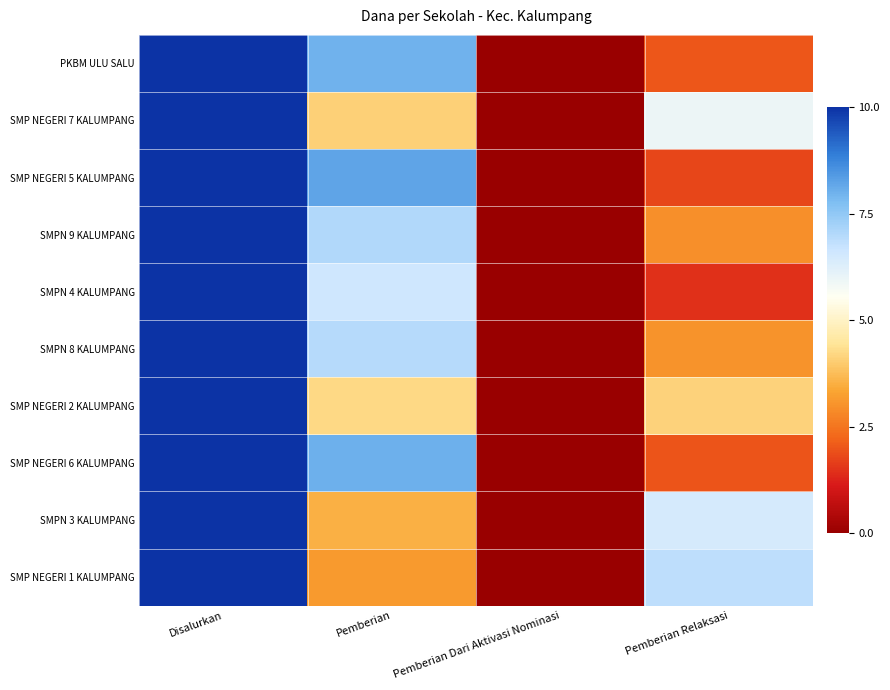

Reading left to right, what are all the values shown in this chart?

PKBM ULU SALU: Disalurkan=10.0	Pemberian=8.0	Pemberian Dari Aktivasi Nominasi=0.0	Pemberian Relaksasi=2.0
SMP NEGERI 7 KALUMPANG: Disalurkan=10.0	Pemberian=4.1	Pemberian Dari Aktivasi Nominasi=0.0	Pemberian Relaksasi=5.9
SMP NEGERI 5 KALUMPANG: Disalurkan=10.0	Pemberian=8.2	Pemberian Dari Aktivasi Nominasi=0.0	Pemberian Relaksasi=1.8
SMPN 9 KALUMPANG: Disalurkan=10.0	Pemberian=7.1	Pemberian Dari Aktivasi Nominasi=0.0	Pemberian Relaksasi=2.9
SMPN 4 KALUMPANG: Disalurkan=10.0	Pemberian=6.6	Pemberian Dari Aktivasi Nominasi=0.0	Pemberian Relaksasi=1.5
SMPN 8 KALUMPANG: Disalurkan=10.0	Pemberian=7.0	Pemberian Dari Aktivasi Nominasi=0.0	Pemberian Relaksasi=3.0
SMP NEGERI 2 KALUMPANG: Disalurkan=10.0	Pemberian=4.2	Pemberian Dari Aktivasi Nominasi=0.0	Pemberian Relaksasi=4.1
SMP NEGERI 6 KALUMPANG: Disalurkan=10.0	Pemberian=8.0	Pemberian Dari Aktivasi Nominasi=0.0	Pemberian Relaksasi=2.0
SMPN 3 KALUMPANG: Disalurkan=10.0	Pemberian=3.5	Pemberian Dari Aktivasi Nominasi=0.0	Pemberian Relaksasi=6.5
SMP NEGERI 1 KALUMPANG: Disalurkan=10.0	Pemberian=3.2	Pemberian Dari Aktivasi Nominasi=0.0	Pemberian Relaksasi=6.8